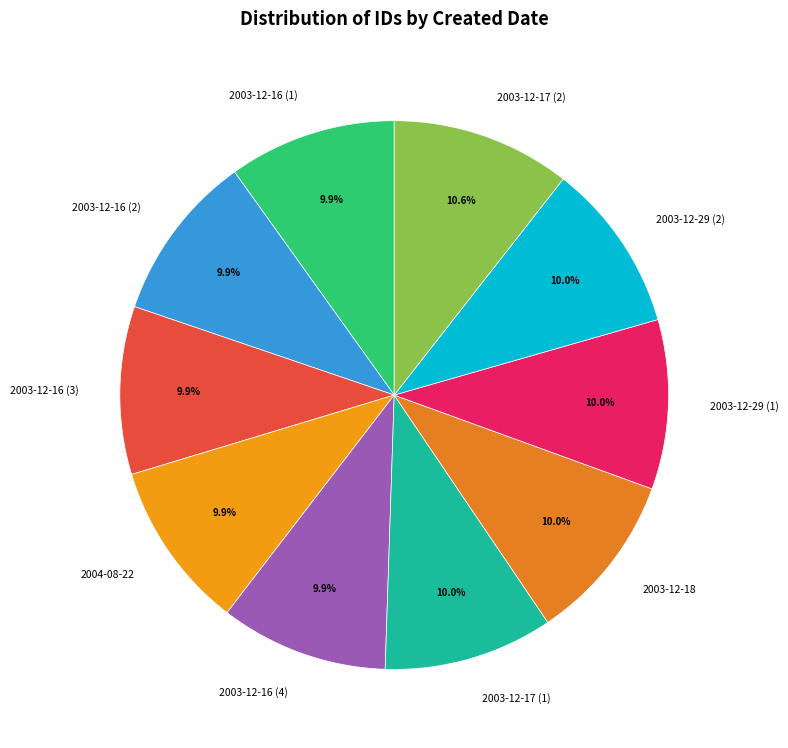

What is the largest slice in the pie chart?

2003-12-17 (2)